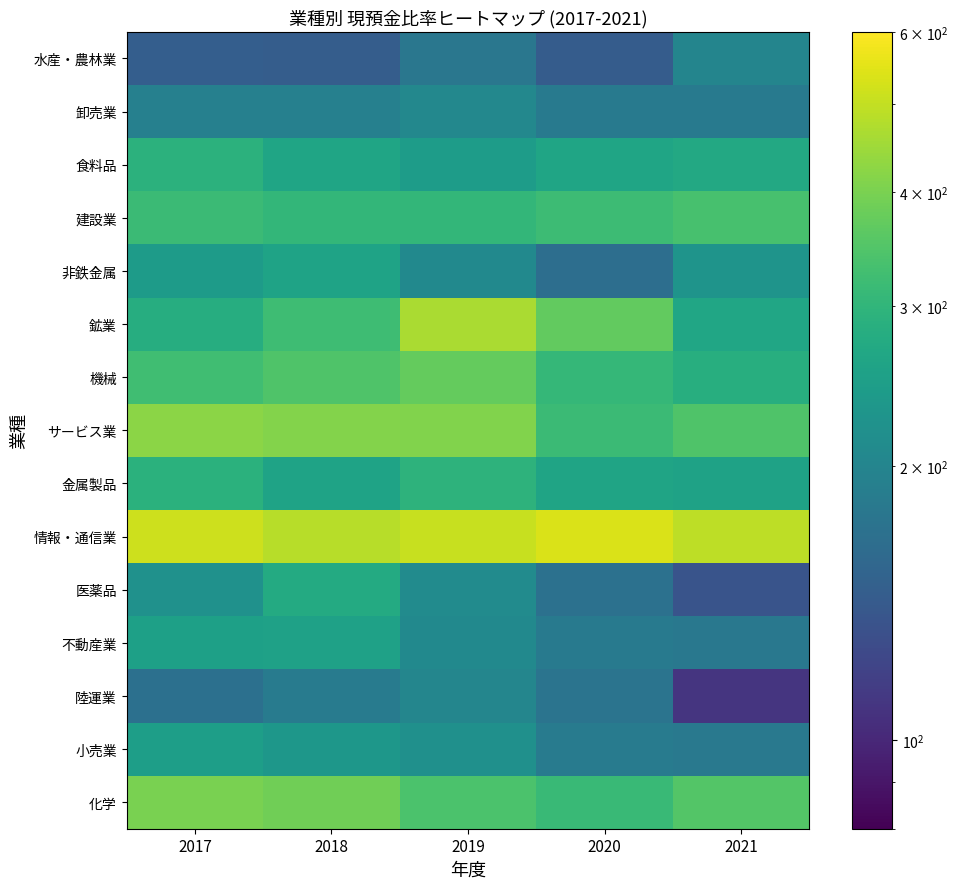

Reading left to right, extract all data points from this chart.

水産・農林業: 2017=145.7	2018=145.3	2019=177.7	2020=143.9	2021=199.9
卸売業: 2017=192.6	2018=191.8	2019=204.4	2020=182.1	2021=183.8
食料品: 2017=291.9	2018=260.6	2019=244.2	2020=262.1	2021=270.7
建設業: 2017=314.9	2018=303.8	2019=304.5	2020=317.8	2021=334.0
非鉄金属: 2017=241.5	2018=256.6	2019=208.3	2020=165.6	2021=226.3
鉱業: 2017=281.0	2018=320.1	2019=466.3	2020=369.5	2021=262.6
機械: 2017=324.1	2018=343.4	2019=372.1	2020=305.1	2021=282.7
サービス業: 2017=423.6	2018=412.9	2019=408.1	2020=315.8	2021=345.4
金属製品: 2017=289.2	2018=257.1	2019=294.8	2020=259.6	2021=254.7
情報・通信業: 2017=513.3	2018=484.2	2019=507.9	2020=535.8	2021=490.8
医薬品: 2017=222.5	2018=273.6	2019=210.7	2020=169.6	2021=135.3
不動産業: 2017=251.3	2018=254.1	2019=207.7	2020=182.8	2021=179.7
陸運業: 2017=167.8	2018=185.6	2019=202.2	2020=173.4	2021=109.1
小売業: 2017=247.7	2018=232.3	2019=220.0	2020=184.3	2021=180.9
化学: 2017=398.7	2018=388.6	2019=338.1	2020=314.6	2021=349.7